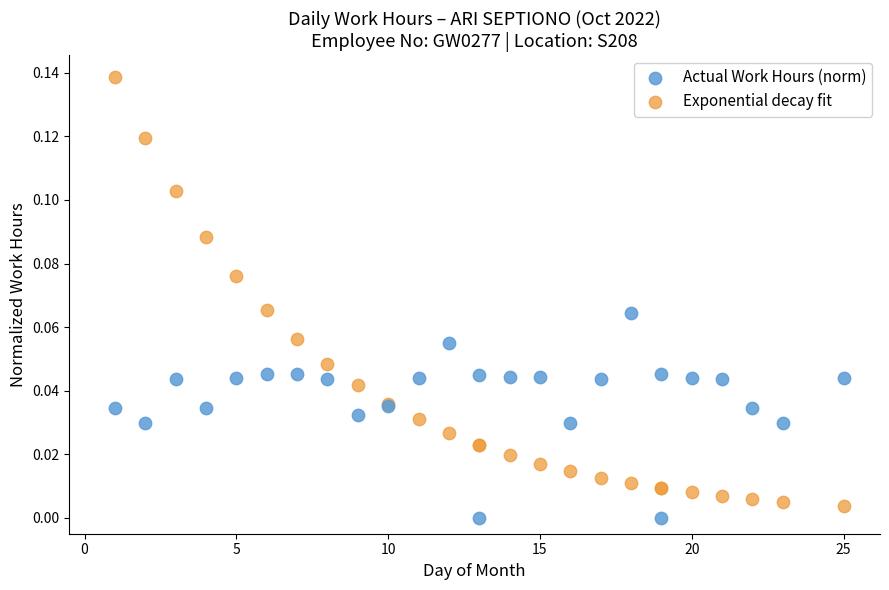

Which series reaches the minimum Y coordinate?

Actual Work Hours (norm)